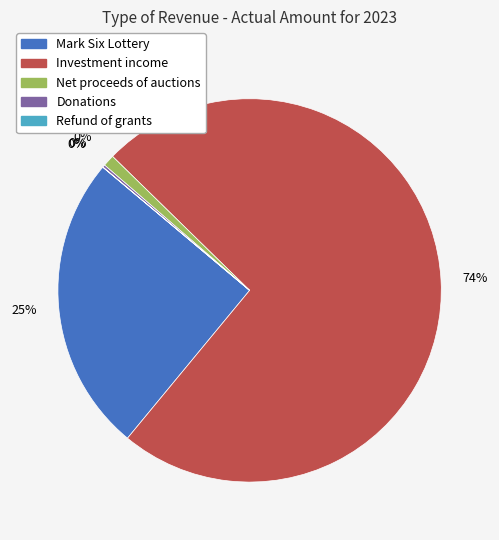

What is the change in value from Net proceeds of auctions to Donations?

-31092